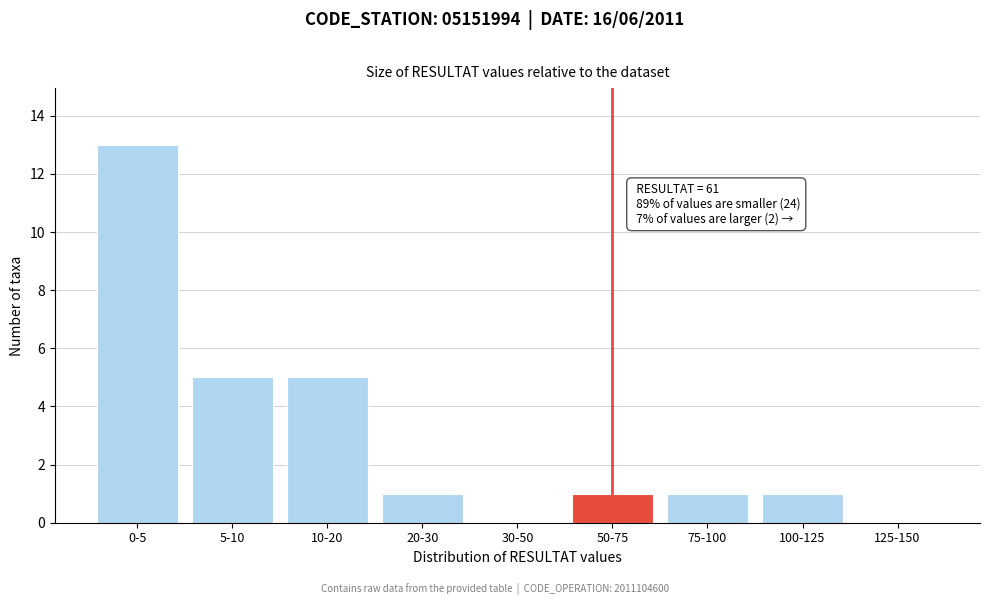

Reading left to right, transcribe all the data shown in this chart.

0-5=13	5-10=5	10-20=5	20-30=1	30-50=0	50-75=1	75-100=1	100-125=1	125-150=0